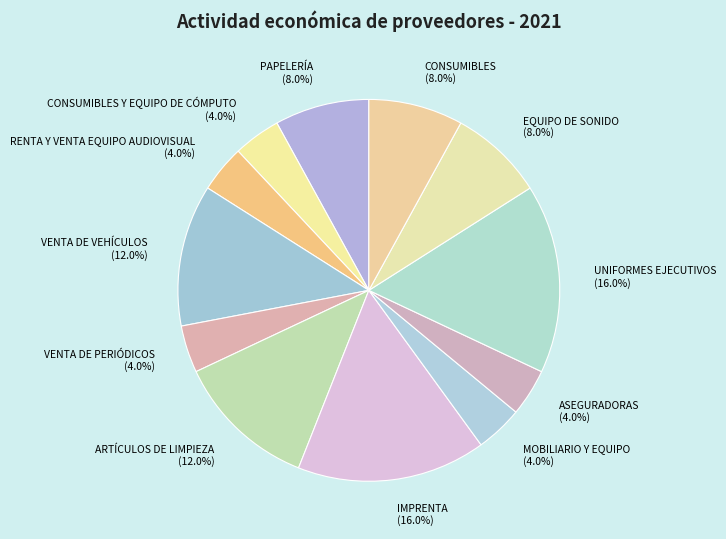

To the nearest percent, what is the difference between the largest and smallest slice percentages?

12%